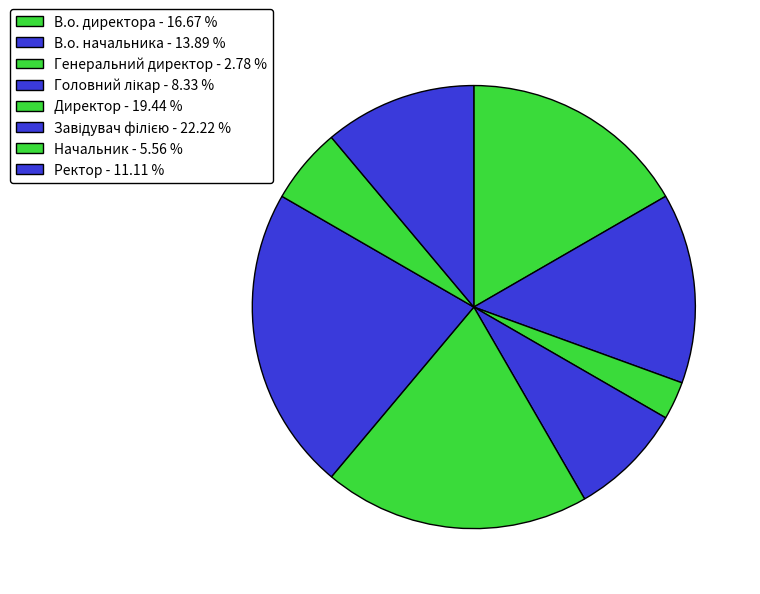

The Генеральний директор slice represents 11% of the pie. True or false?

False